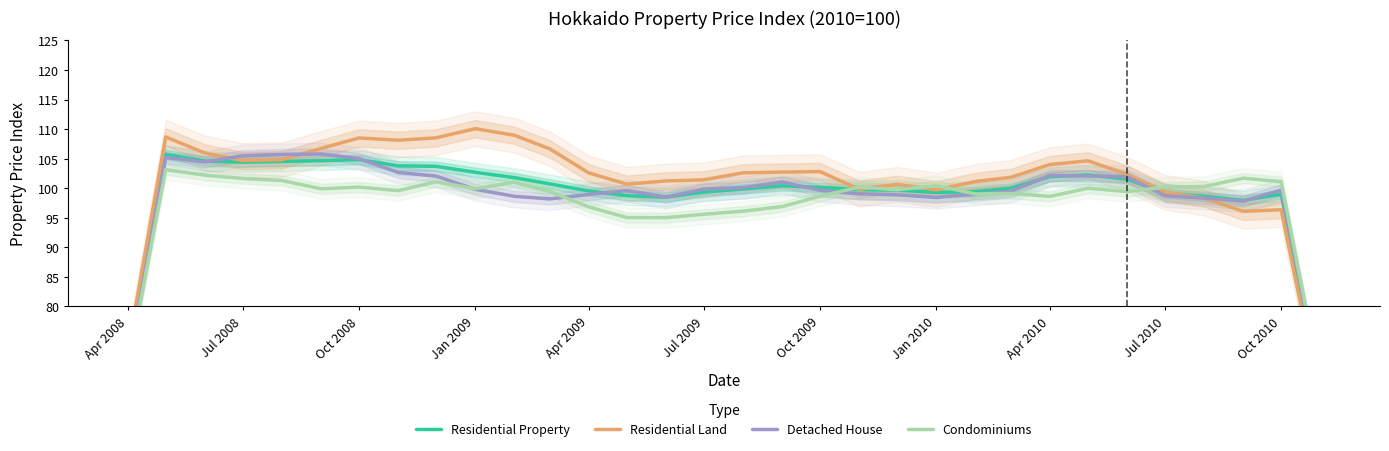

True or false: Condominiums and Detached House cross at least once.

True